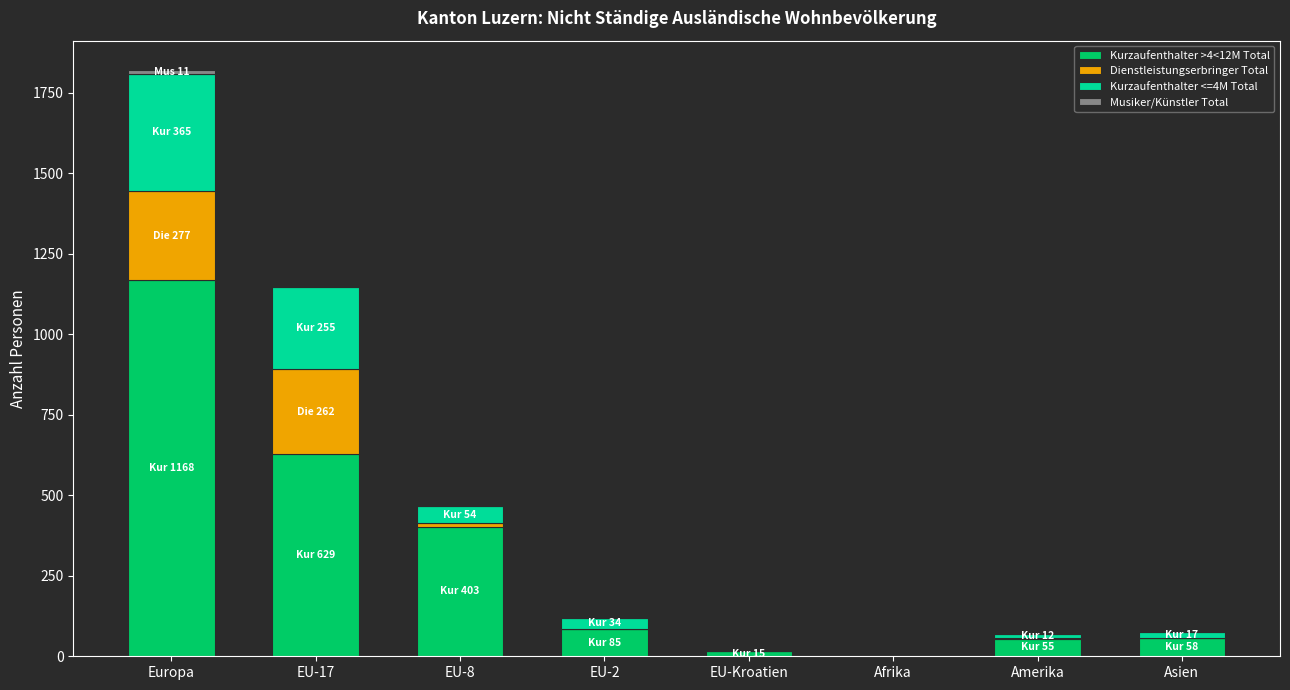

The value of Kurzaufenthalter >4<12M Total at EU-17 is 629. True or false?

True